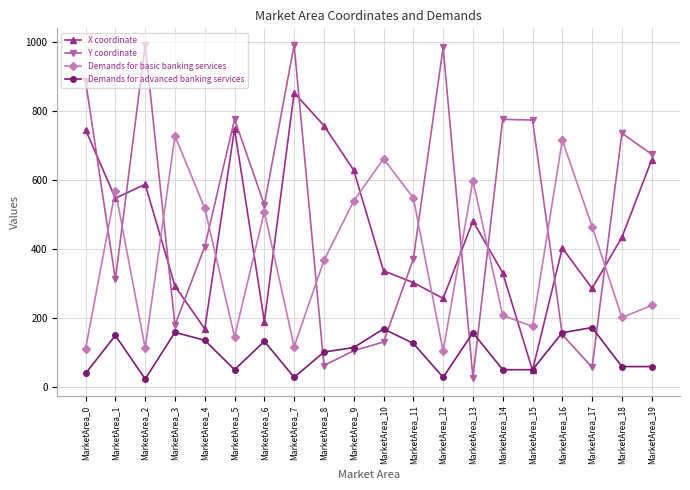

What value does the Y coordinate series have at MarketArea_16, to the nearest 100?

200